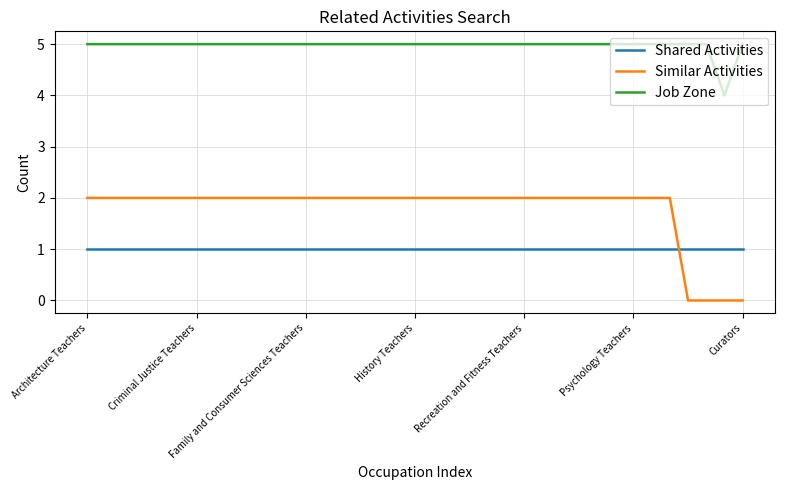

How many lines are shown in the chart?

3